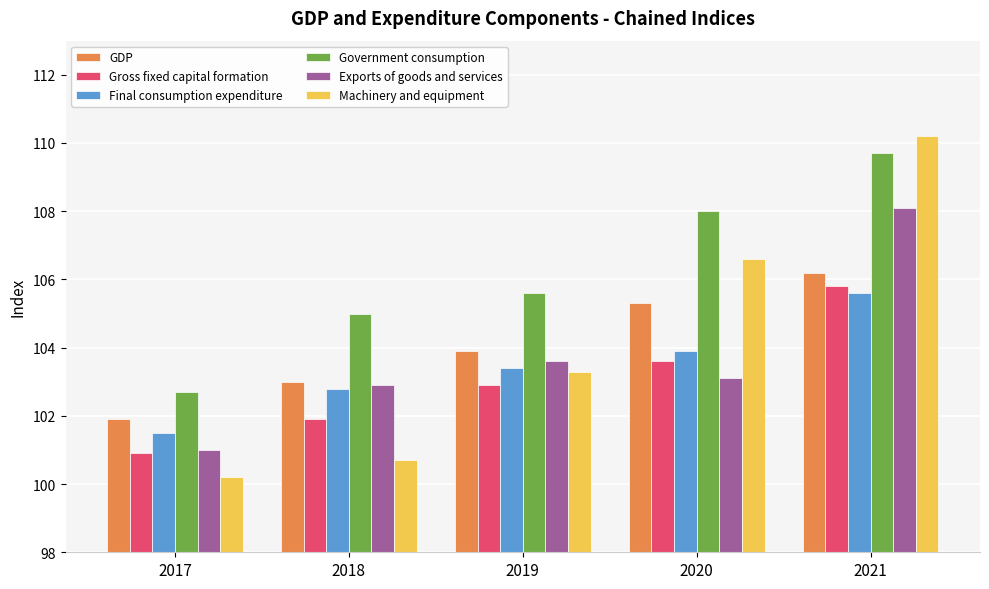

What value does the GDP series have at 2020?

105.3